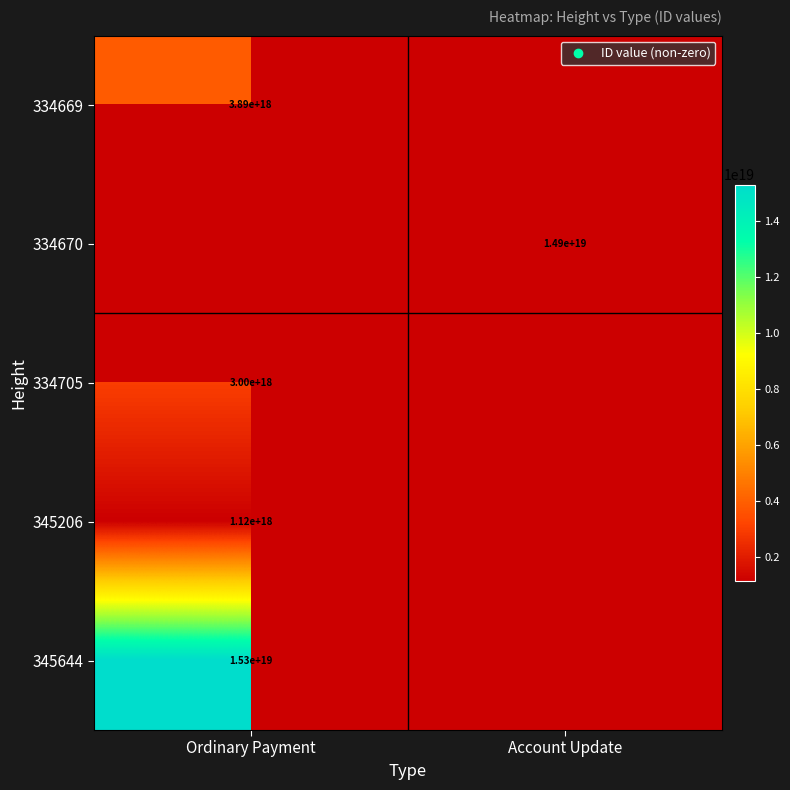

At how many categories does at least one series exceed 7973323795978999808?

2